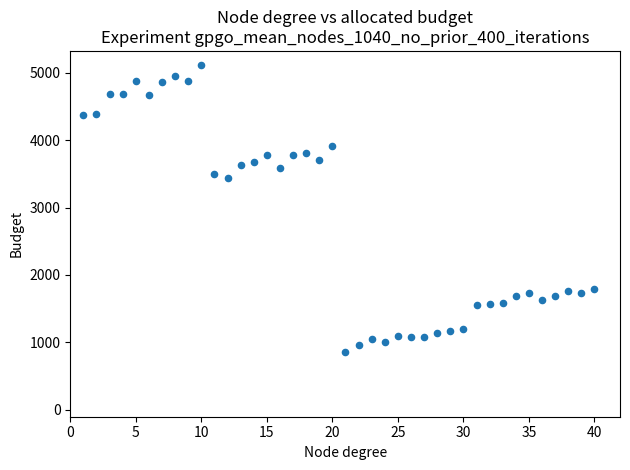

What Y value in the scatter plot is closest to 2986?

3431